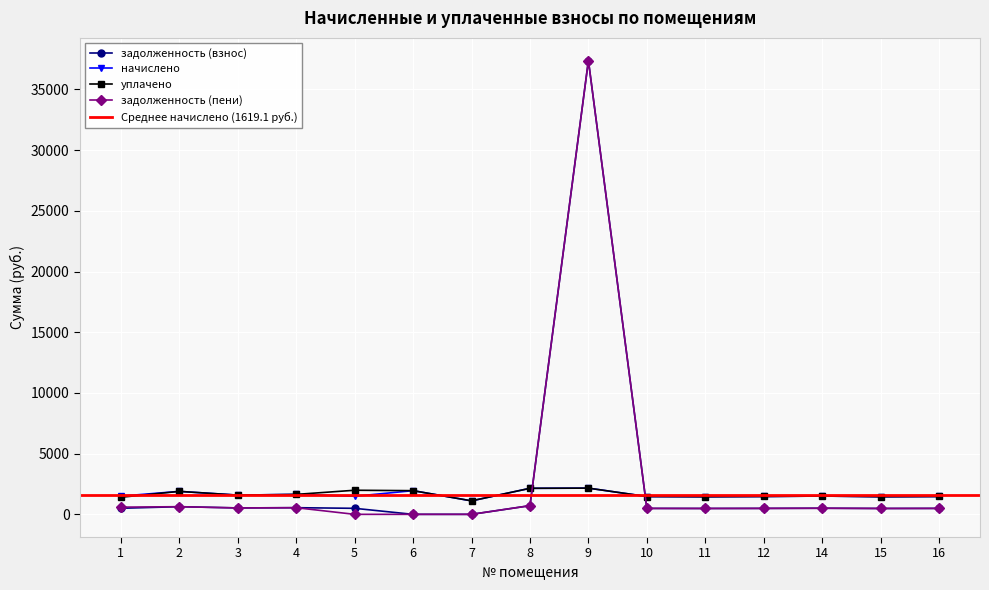

The value of начислено at 4 is 808.2. True or false?

False